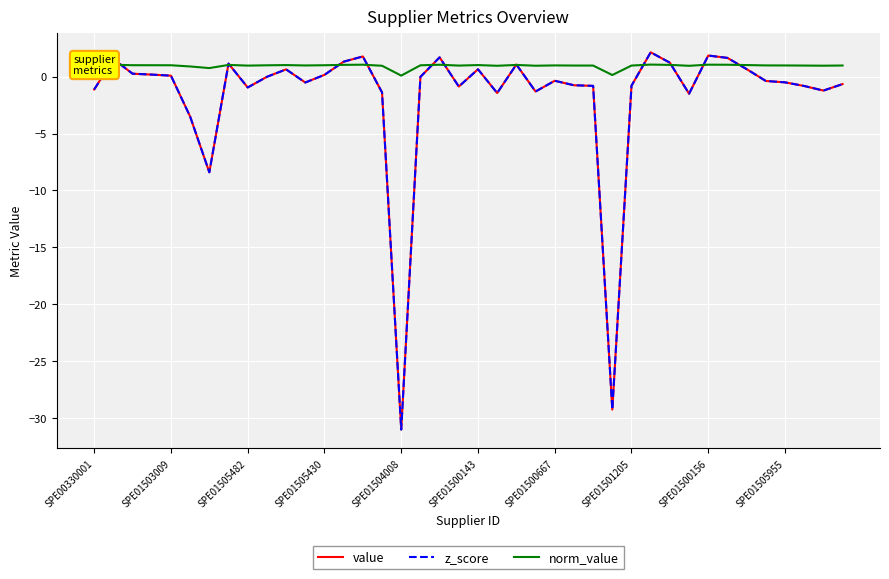

Is this an area chart (filled region under the line)?

No